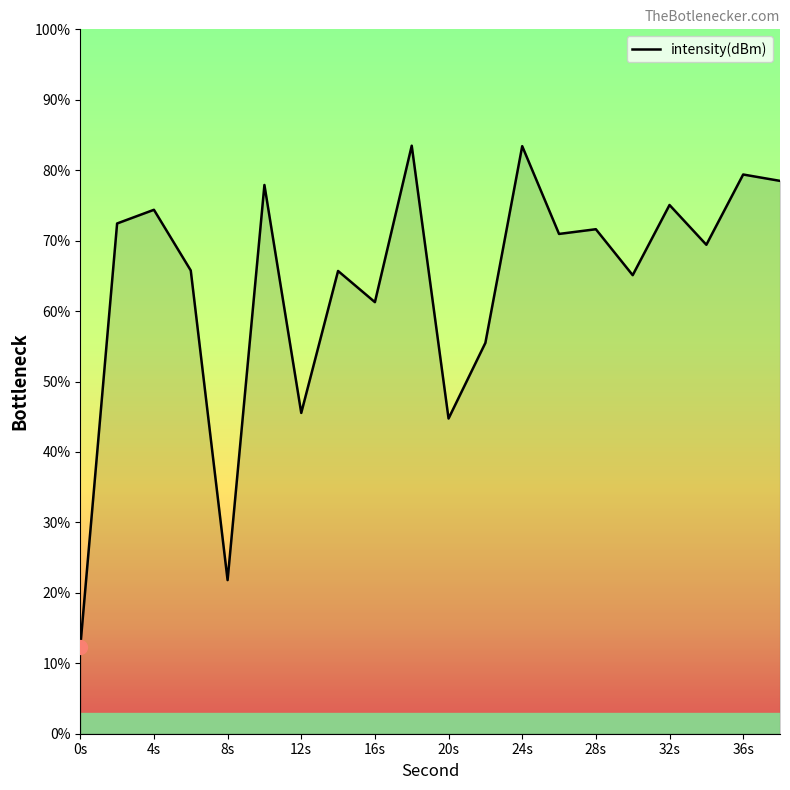

What is the difference between the maximum and minimum values?

71.2